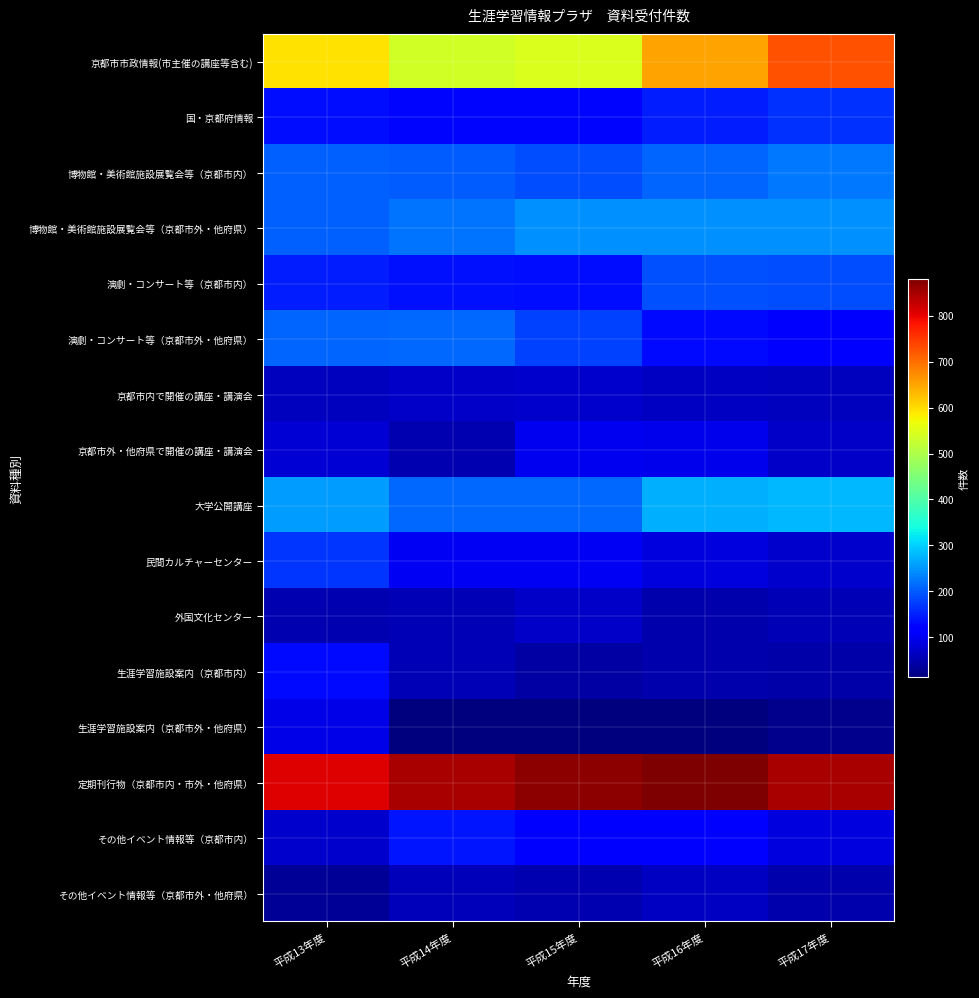

Reading left to right, transcribe all the data shown in this chart.

京都市市政情報(市主催の講座等含む): 平成13年度=595	平成14年度=536	平成15年度=547	平成16年度=653	平成17年度=728
国・京都府情報: 平成13年度=135	平成14年度=127	平成15年度=128	平成16年度=146	平成17年度=163
博物館・美術館施設展覧会等（京都市内）: 平成13年度=204	平成14年度=202	平成15年度=186	平成16年度=208	平成17年度=225
博物館・美術館施設展覧会等（京都市外・他府県）: 平成13年度=206	平成14年度=222	平成15年度=245	平成16年度=245	平成17年度=245
演劇・コンサート等（京都市内）: 平成13年度=148	平成14年度=136	平成15年度=133	平成16年度=192	平成17年度=188
演劇・コンサート等（京都市外・他府県）: 平成13年度=207	平成14年度=213	平成15年度=179	平成16年度=129	平成17年度=124
京都市内で開催の講座・講演会: 平成13年度=62	平成14年度=70	平成15年度=73	平成16年度=64	平成17年度=61
京都市外・他府県で開催の講座・講演会: 平成13年度=79	平成14年度=53	平成15年度=98	平成16年度=96	平成17年度=70
大学公開講座: 平成13年度=257	平成14年度=211	平成15年度=213	平成16年度=272	平成17年度=280
民間カルチャーセンター: 平成13年度=166	平成14年度=104	平成15年度=102	平成16年度=87	平成17年度=71
外国文化センター: 平成13年度=52	平成14年度=56	平成15年度=70	平成16年度=47	平成17年度=57
生涯学習施設案内（京都市内）: 平成13年度=130	平成14年度=54	平成15年度=41	平成16年度=50	平成17年度=44
生涯学習施設案内（京都市外・他府県）: 平成13年度=93	平成14年度=13	平成15年度=14	平成16年度=13	平成17年度=25
定期刊行物（京都市内・市外・他府県）: 平成13年度=809	平成14年度=850	平成15年度=870	平成16年度=881	平成17年度=850
その他イベント情報等（京都市内）: 平成13年度=72	平成14年度=139	平成15年度=124	平成16年度=108	平成17年度=85
その他イベント情報等（京都市外・他府県）: 平成13年度=30	平成14年度=60	平成15年度=53	平成16年度=65	平成17年度=47